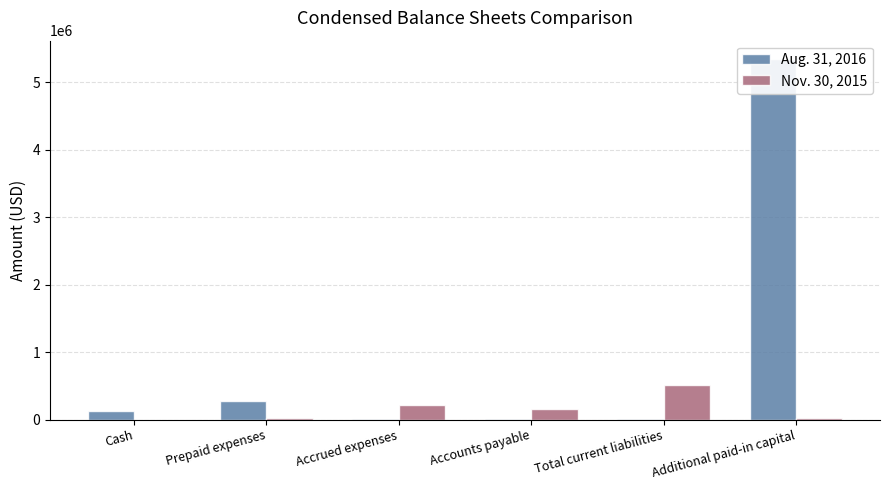

Does the chart contain any negative values?

No